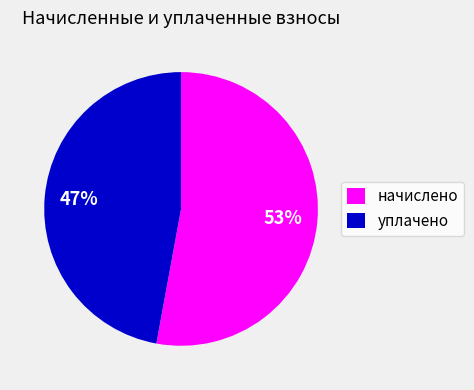

Between начислено and уплачено, which is larger?

начислено